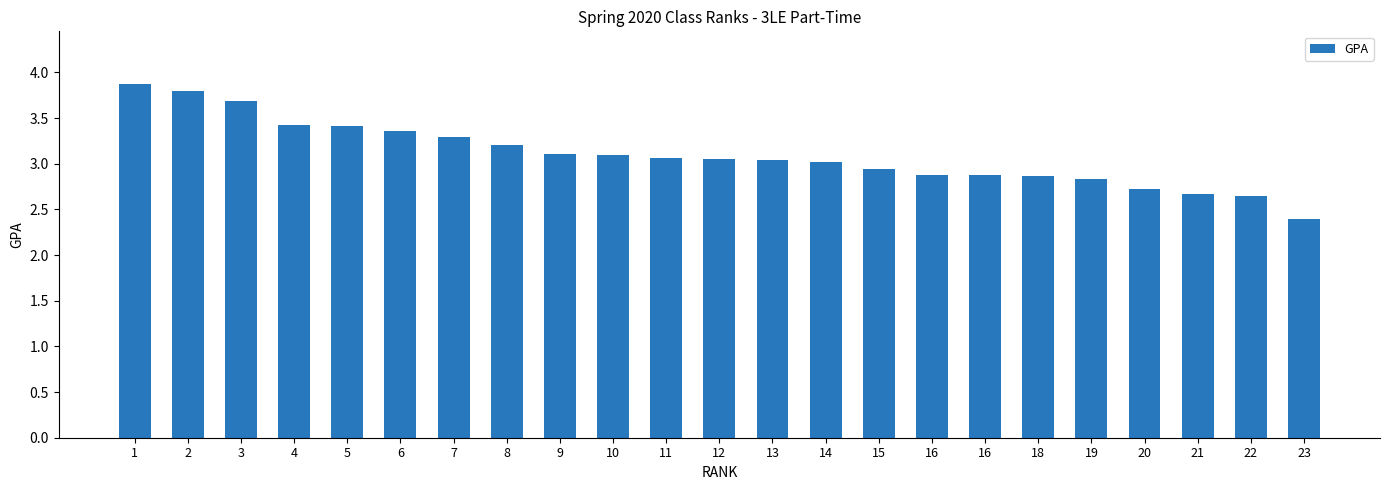

Is it true that the value at 18 is 2.9?

True